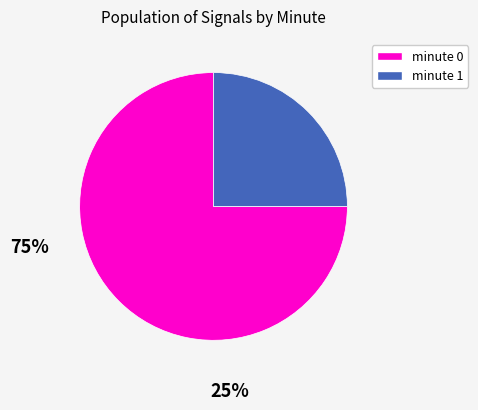

Is there any slice that represents more than half of the pie?

Yes